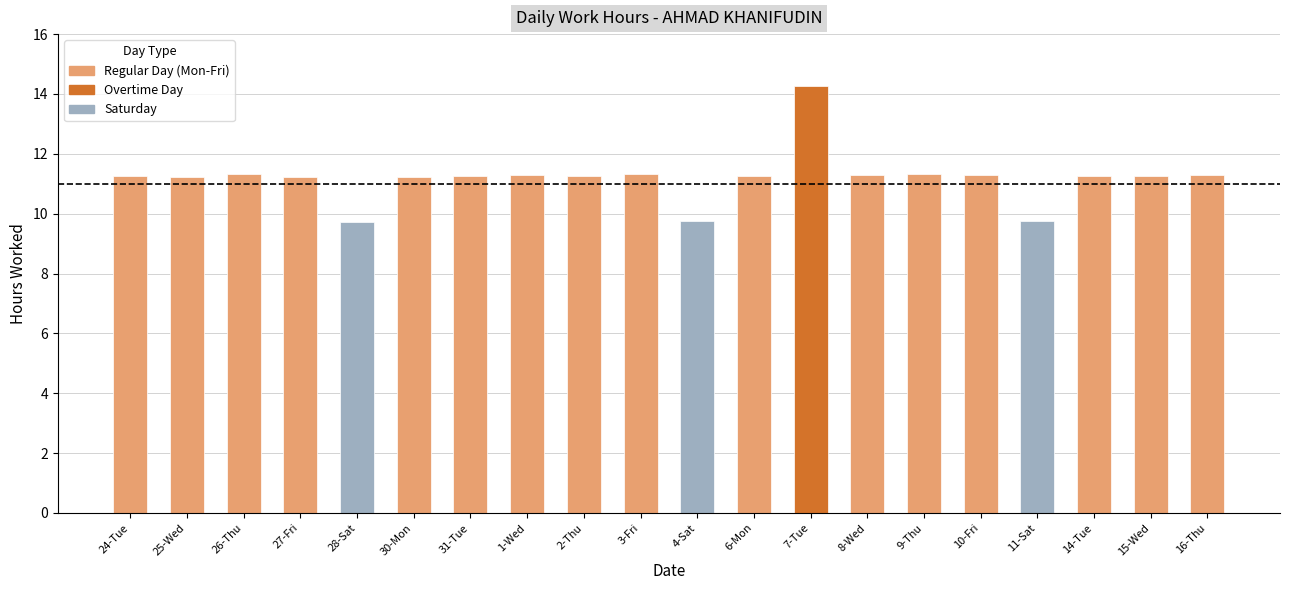

What is the change in value from 4-Sat to 15-Wed?

+1.5